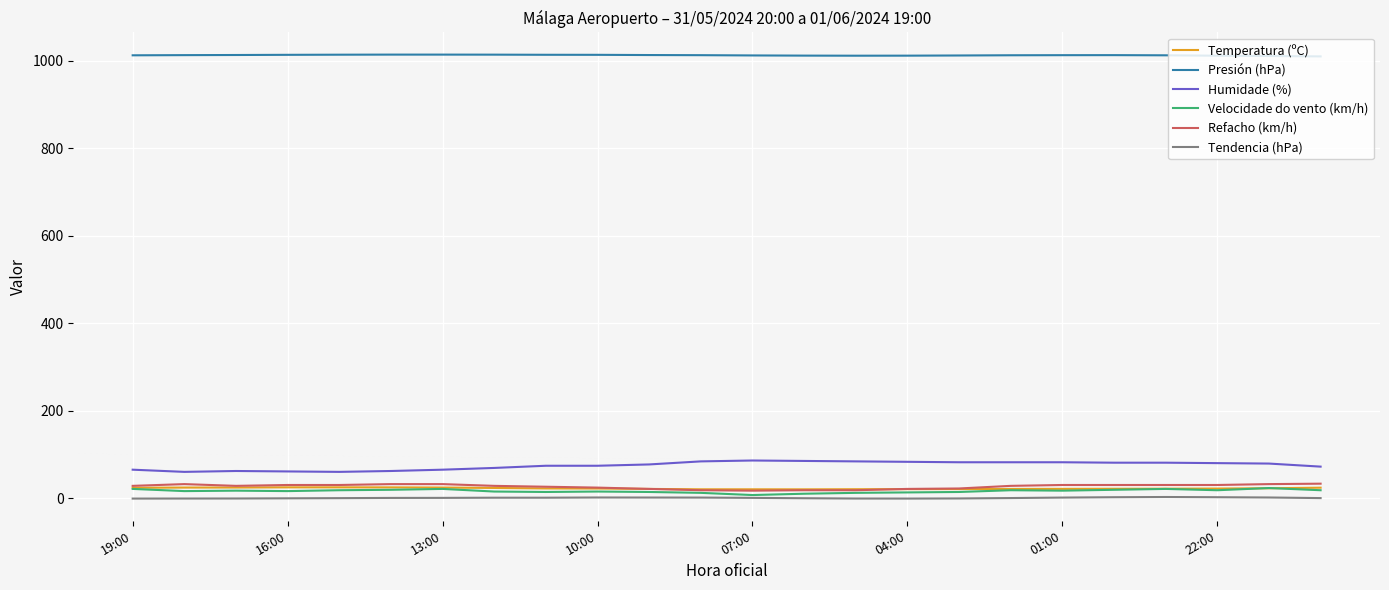

What is the maximum value for Refacho (km/h)?

33.0